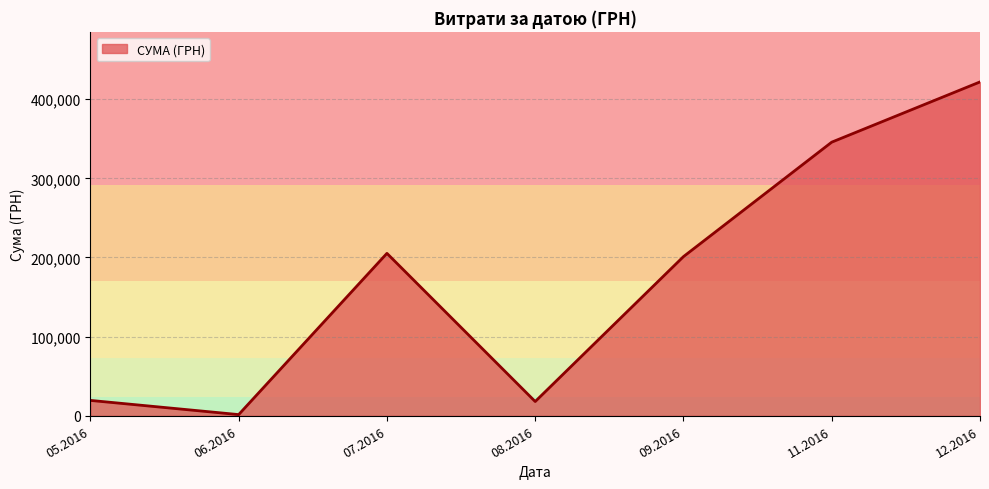

How many lines are shown in the chart?

1